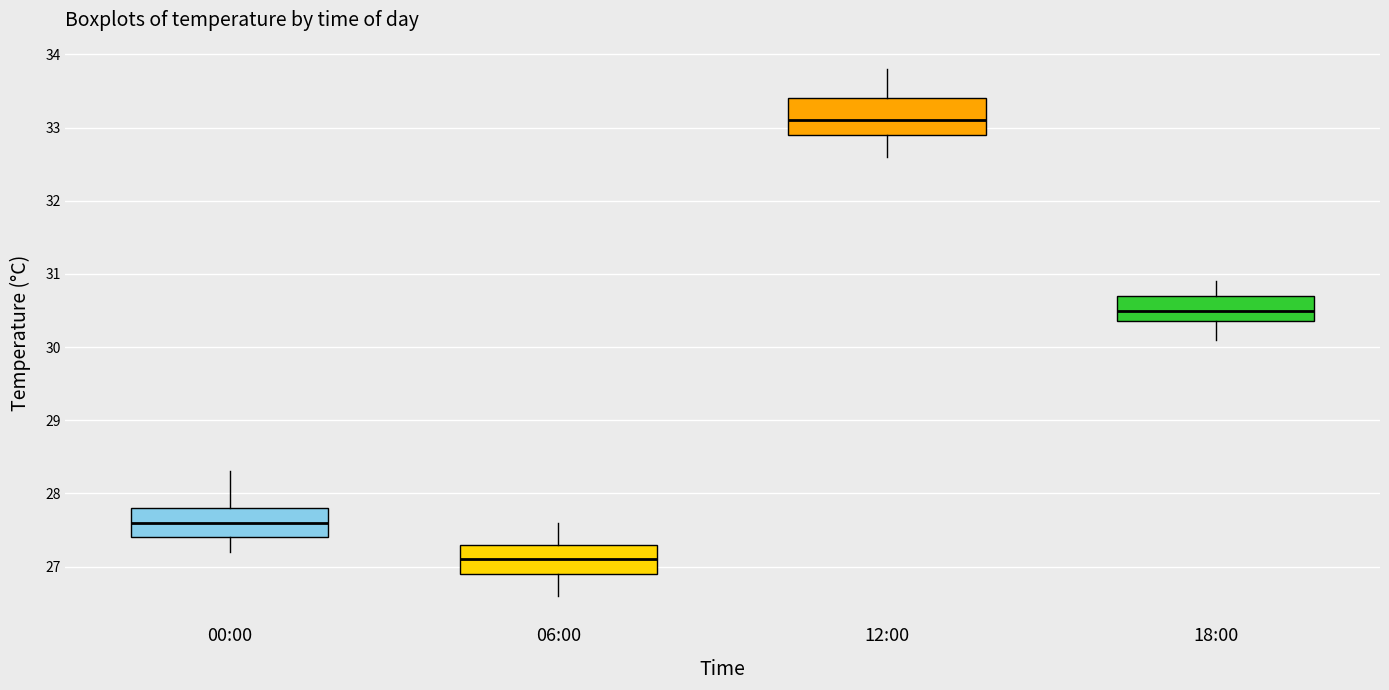

Reading left to right, read every box against the y-axis: the position of its median line, the range the box covers, and the ends of its whiskers. The values are not printed on the chart, so give them approximately, as read against the axis.

00:00: median 27.6, box 27.4 to 27.8, whiskers 27.2 to 28.3
06:00: median 27.1, box 26.9 to 27.3, whiskers 26.6 to 27.6
12:00: median 33.1, box 32.9 to 33.4, whiskers 32.6 to 33.8
18:00: median 30.5, box 30.4 to 30.7, whiskers 30.1 to 30.9